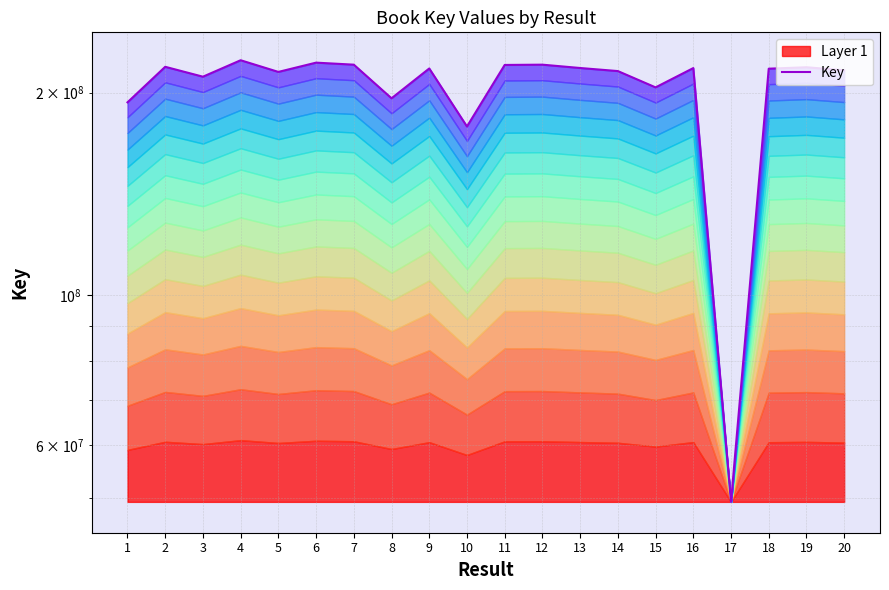

What is the greatest value displayed?

223297684